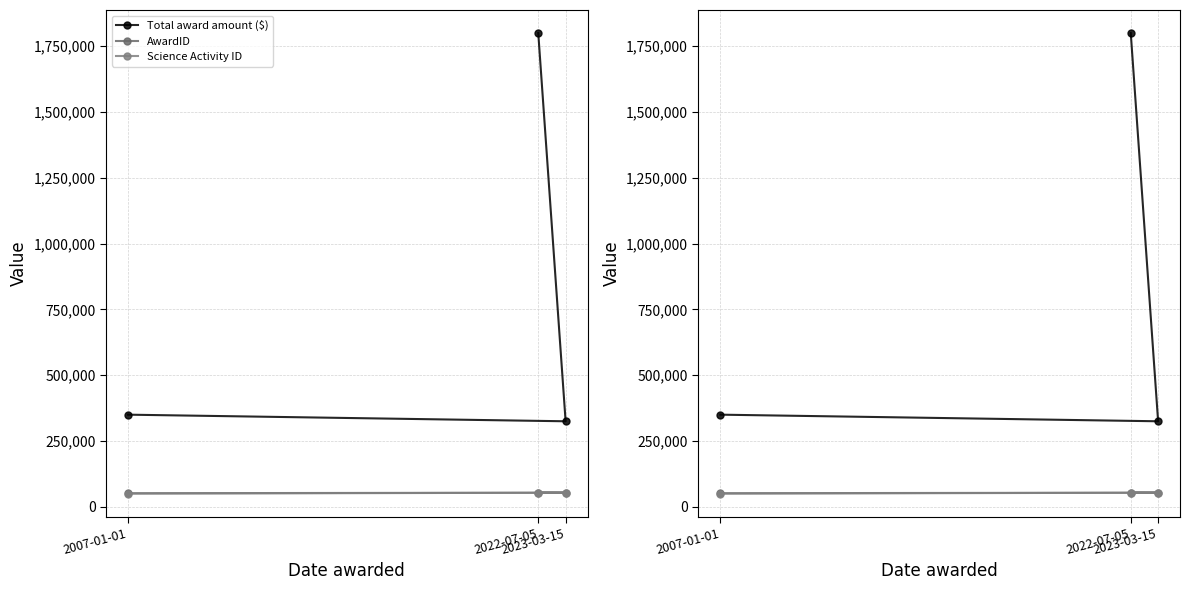

Is it true that AwardID equals 54127.0 at 2022-07-05?

True